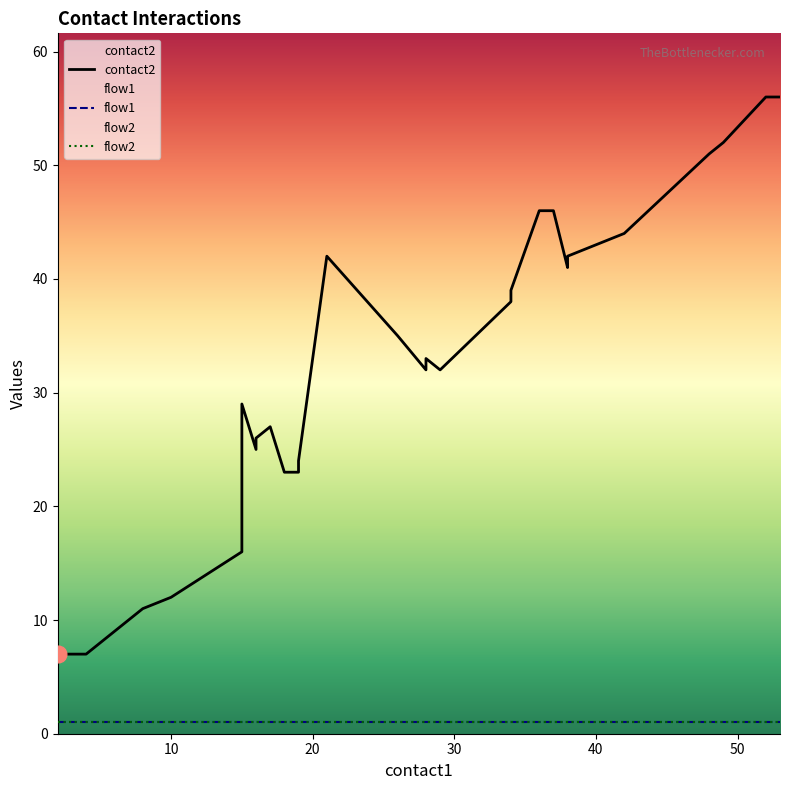

Does the chart have visible grid lines?

No